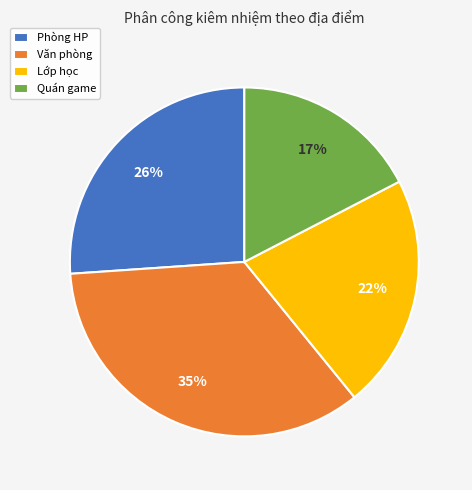

To the nearest percent, what percentage of the pie is Lớp học?

22%